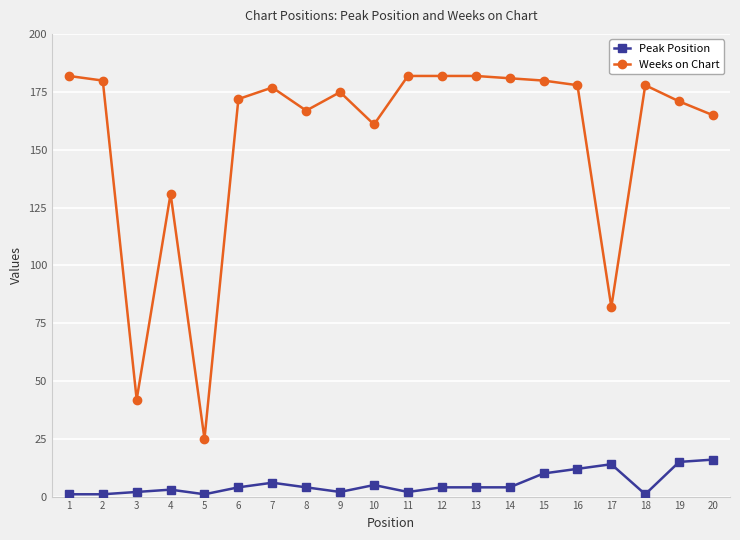

Does the chart display data point markers on the line(s)?

Yes